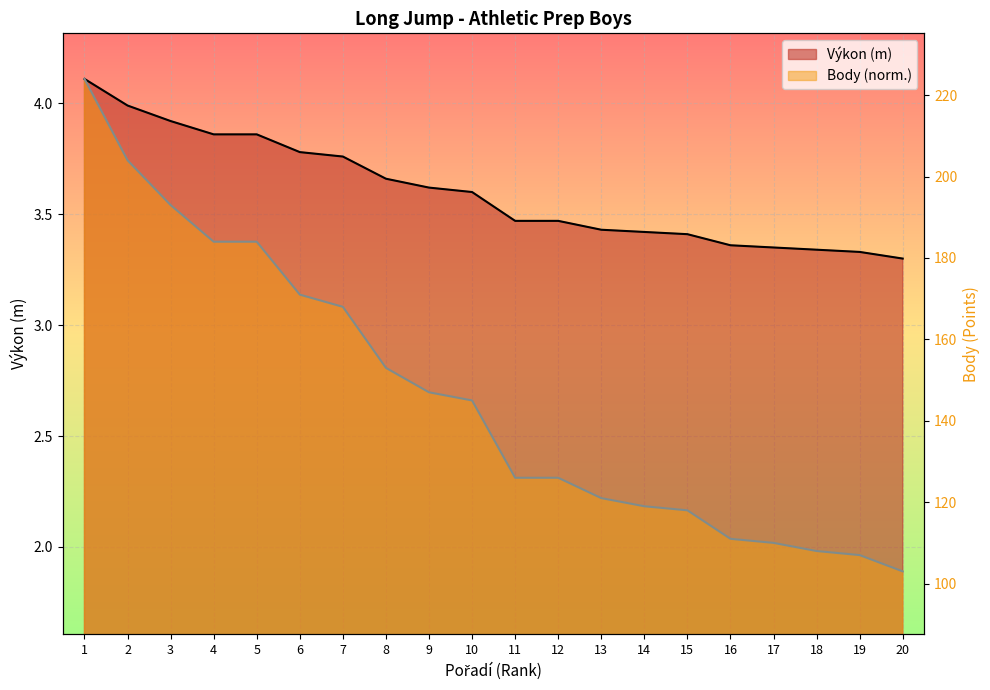

How many data points does each series have?

20